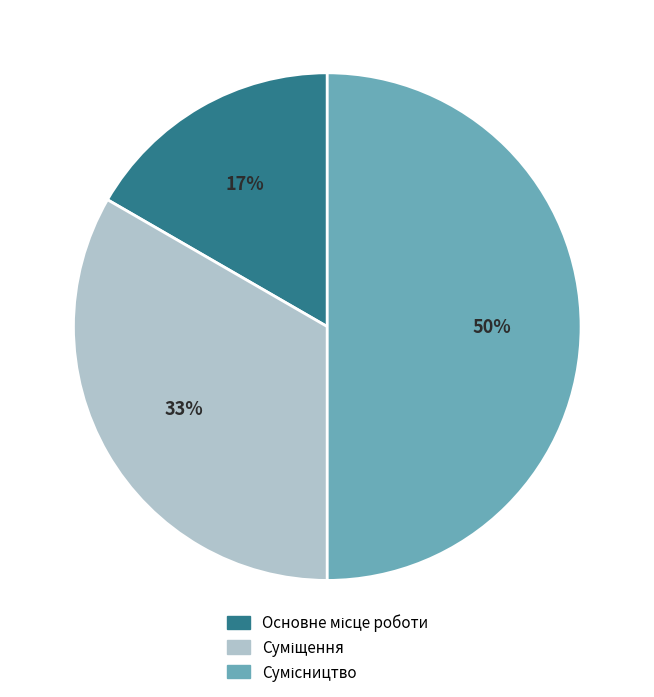

To the nearest percent, what is the average slice percentage?

33%